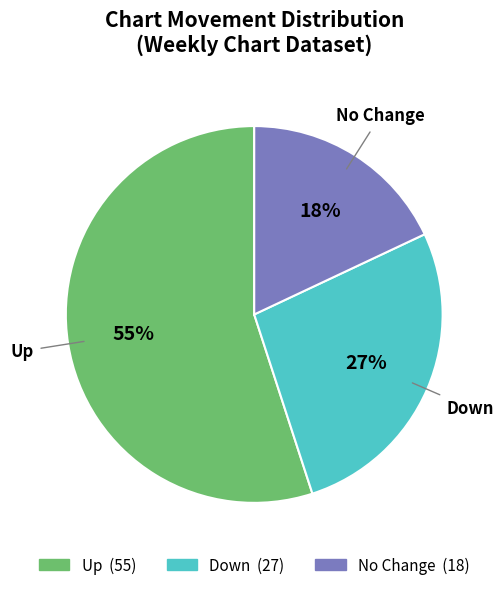

Count the number of slices in the pie.

3